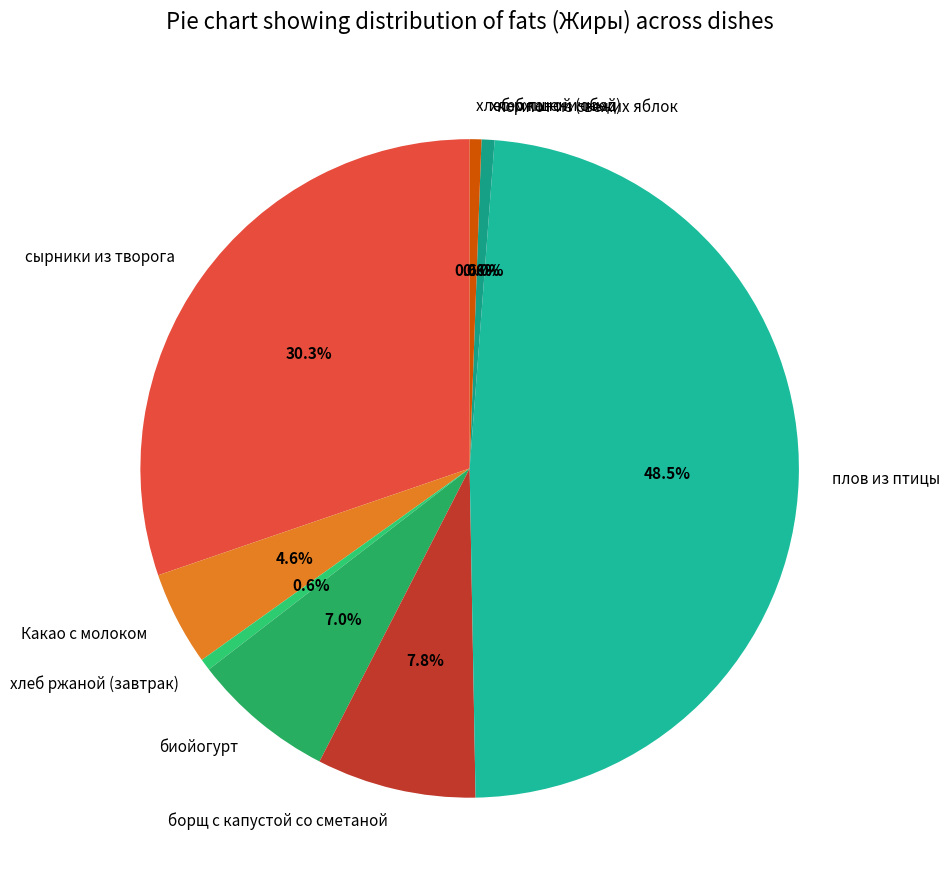

True or false: хлеб пшеничный accounts for 9% of the total.

False